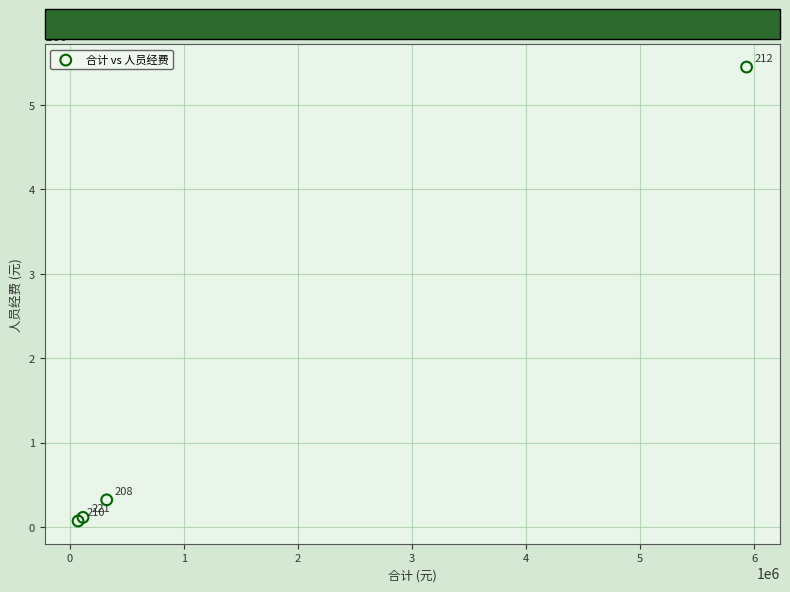

What Y value in the scatter plot is closest to 2761617?

324677.7